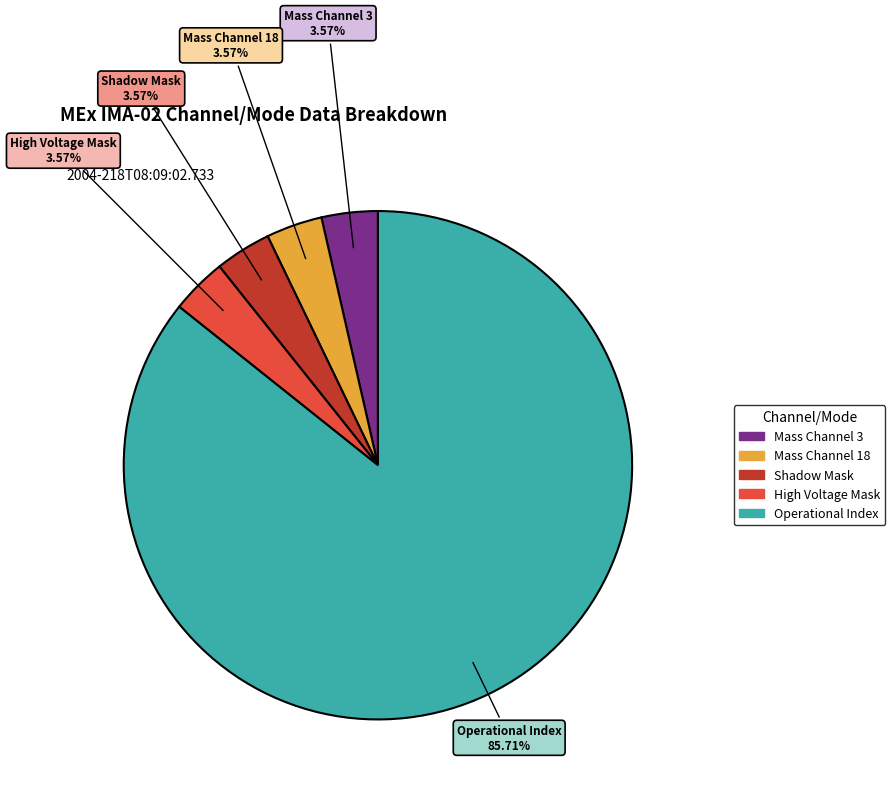

How many slices are in this pie chart?

5